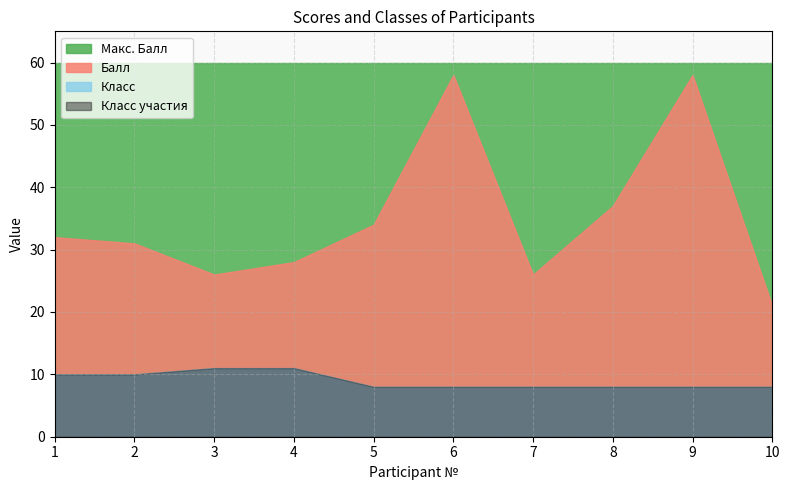

How many categories are shown in the chart?

10